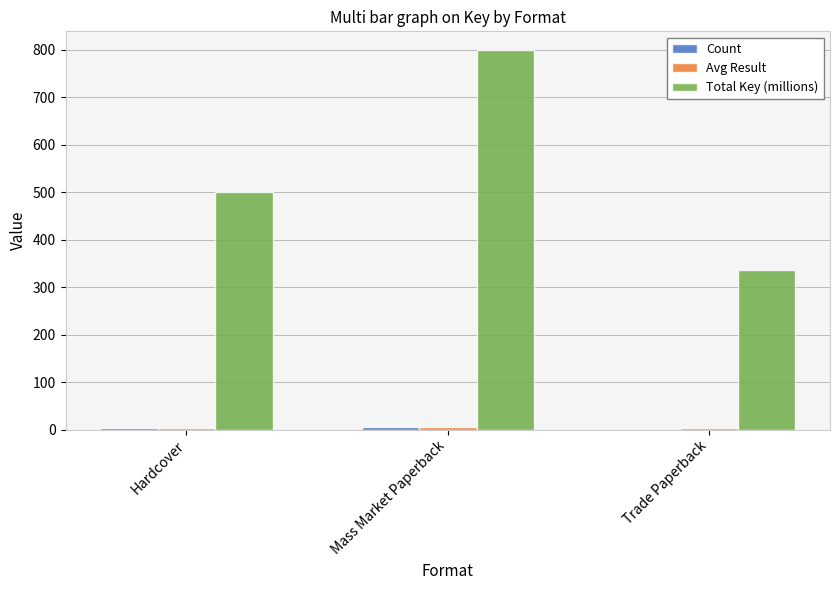

At which category is the sum across all series the highest?

Mass Market Paperback